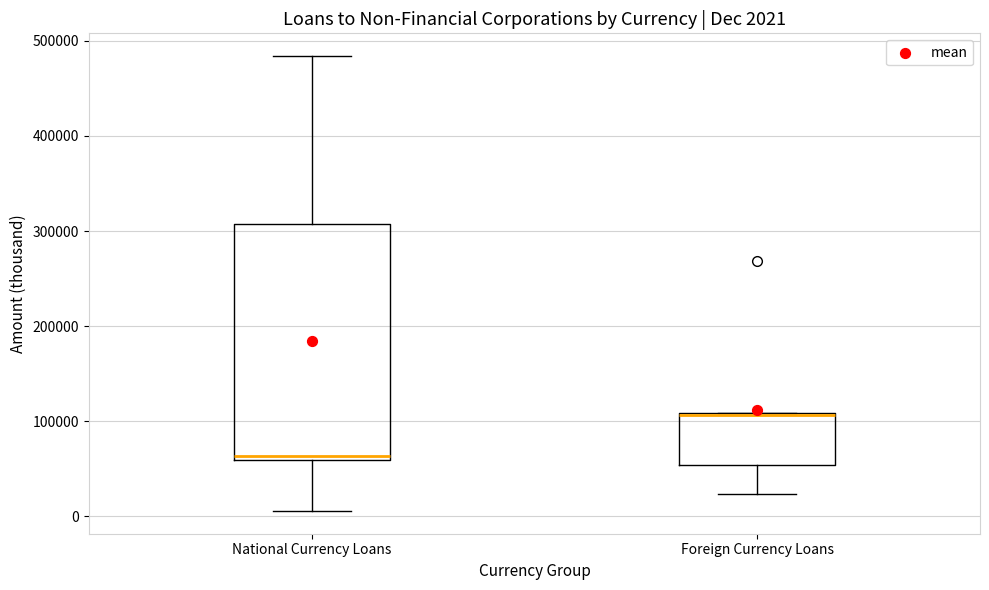

Comparing the boxes themselves (not the whiskers), which one is the tallest?

National Currency Loans